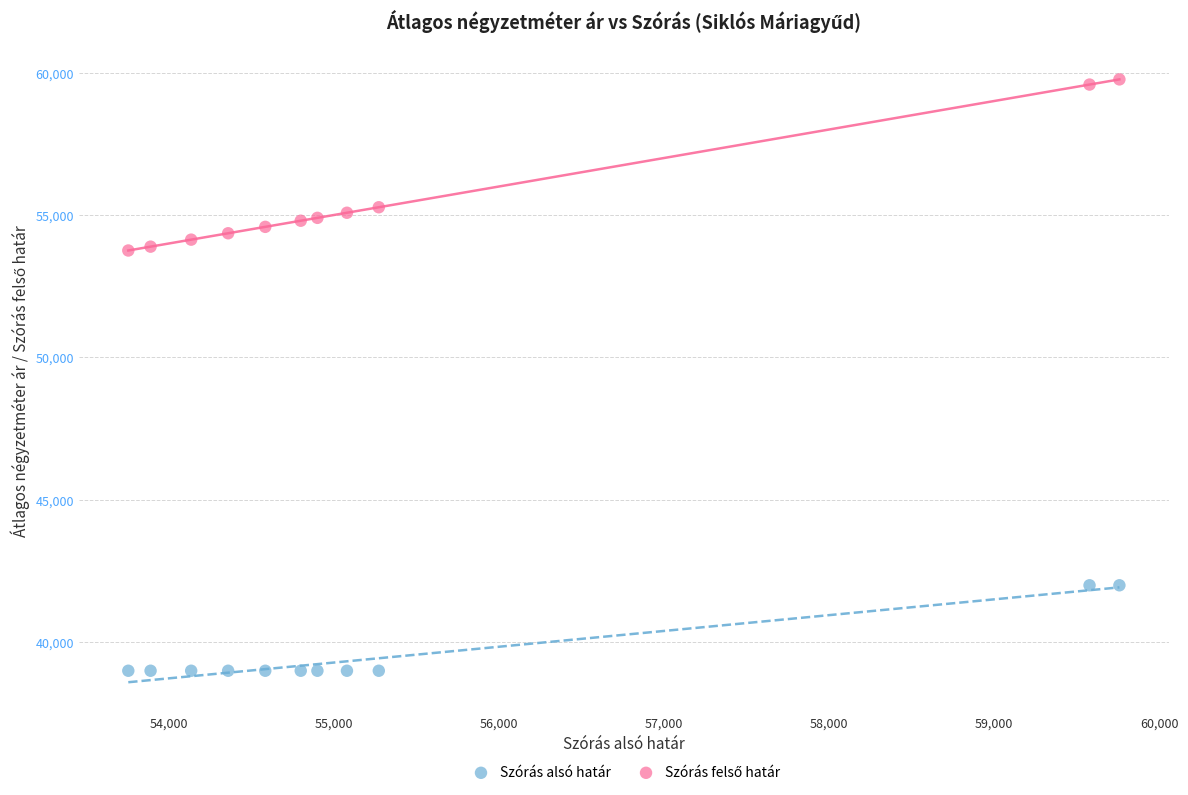

What is the X range (max minus min) for the scatter plot?

6006